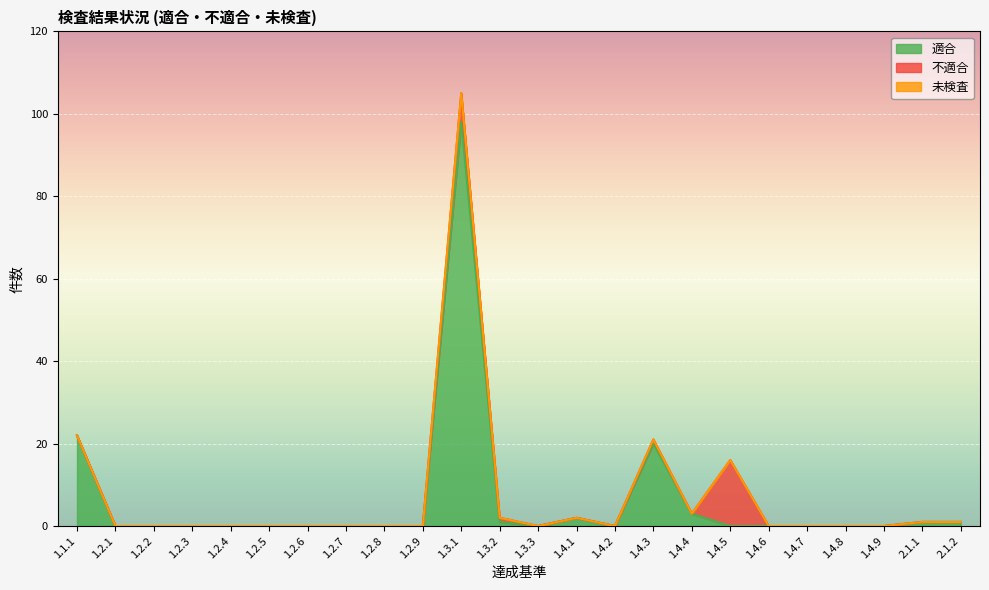

At which category is the sum across all series the highest?

1.3.1